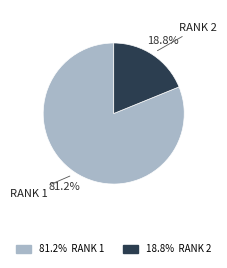

What is the smallest slice in the pie chart?

RANK 2